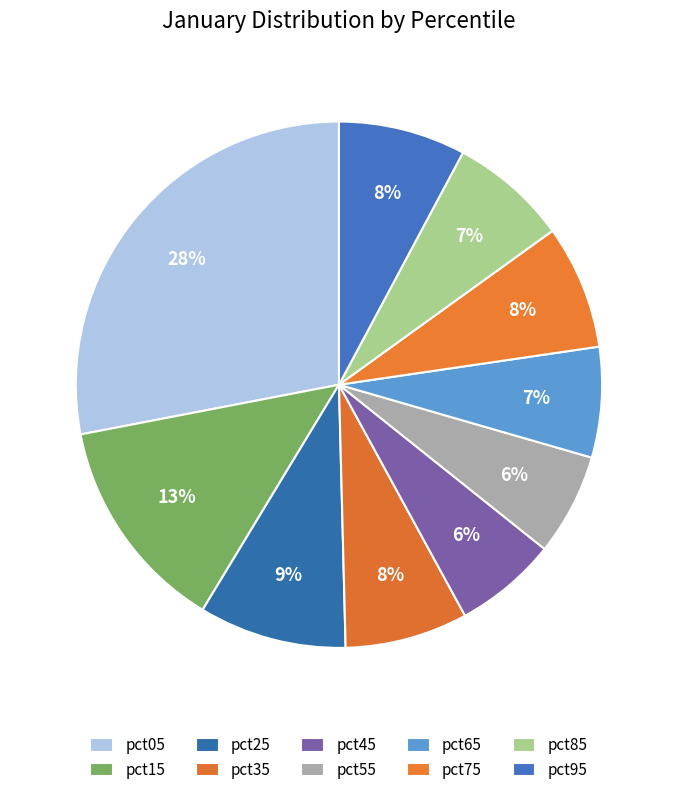

Rank the categories by value from lowest to highest.

pct55, pct45, pct65, pct85, pct35, pct75, pct95, pct25, pct15, pct05